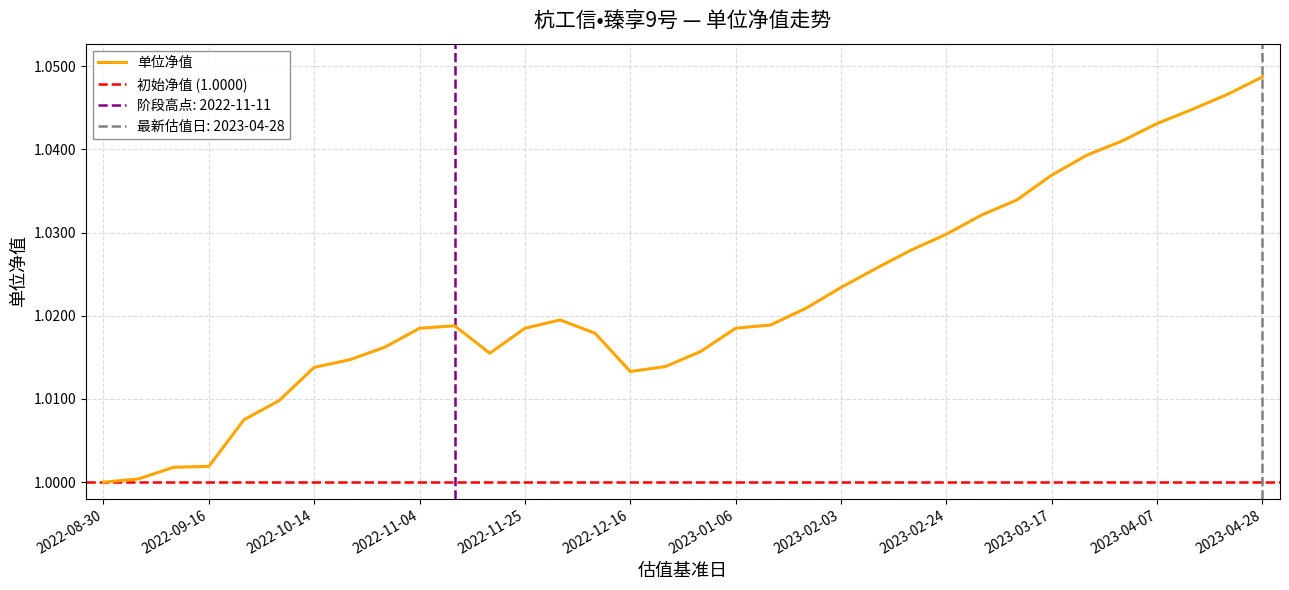

How many distinct data groups are displayed?

1